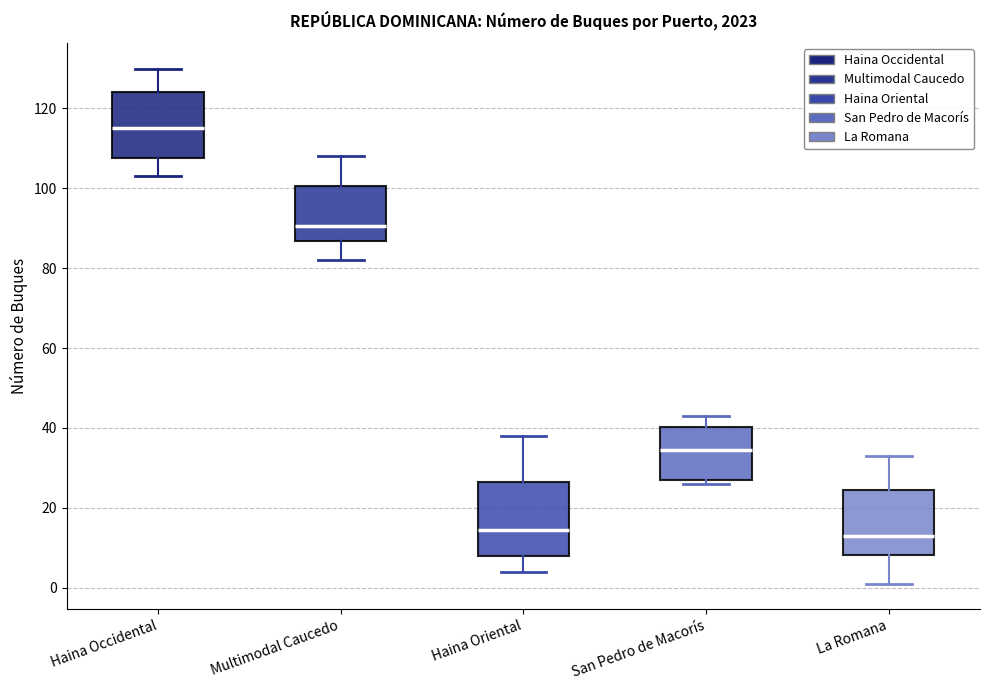

Reading left to right, transcribe this box plot: for each box, give where its median line is, the range the box spans, and where its two whiskers end, as read against the y-axis. The values are not printed on the chart, so give them approximately, as read against the axis.

Haina Occidental: median 116, box 108 to 124, whiskers 104 to 130
Multimodal Caucedo: median 90, box 86 to 100, whiskers 82 to 108
Haina Oriental: median 14, box 8 to 26, whiskers 4 to 38
San Pedro de Macorís: median 34, box 28 to 40, whiskers 26 to 44
La Romana: median 14, box 8 to 24, whiskers 2 to 34